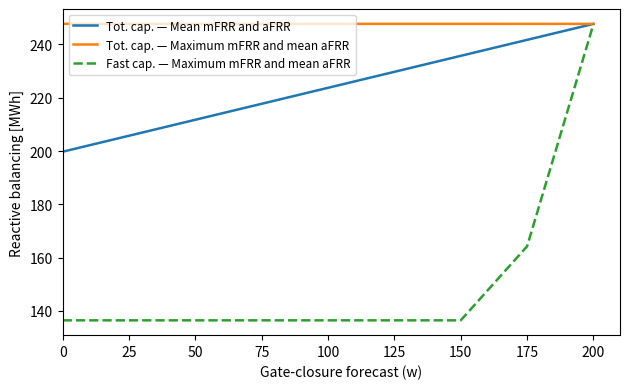

Reading left to right, list all the values displayed in this chart.

Tot. cap. — Mean mFRR and aFRR: 199.7	205.7	211.7	217.7	223.7	229.7	235.7	241.7	247.7
Tot. cap. — Maximum mFRR and mean aFRR: 247.7	247.7	247.7	247.7	247.7	247.7	247.7	247.7	247.7
Fast cap. — Maximum mFRR and mean aFRR: 136.5	136.5	136.5	136.5	136.5	136.5	136.5	164.2	247.6